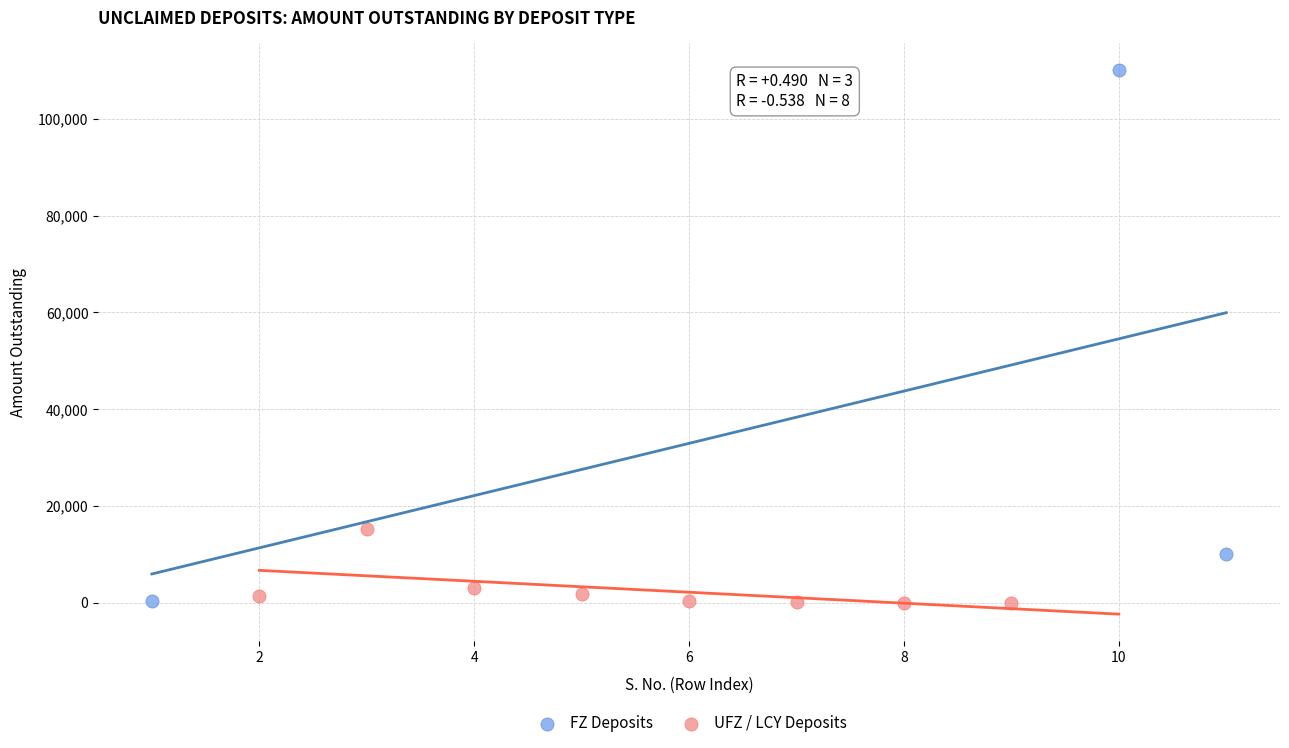

Which series reaches the maximum Y coordinate?

FZ Deposits